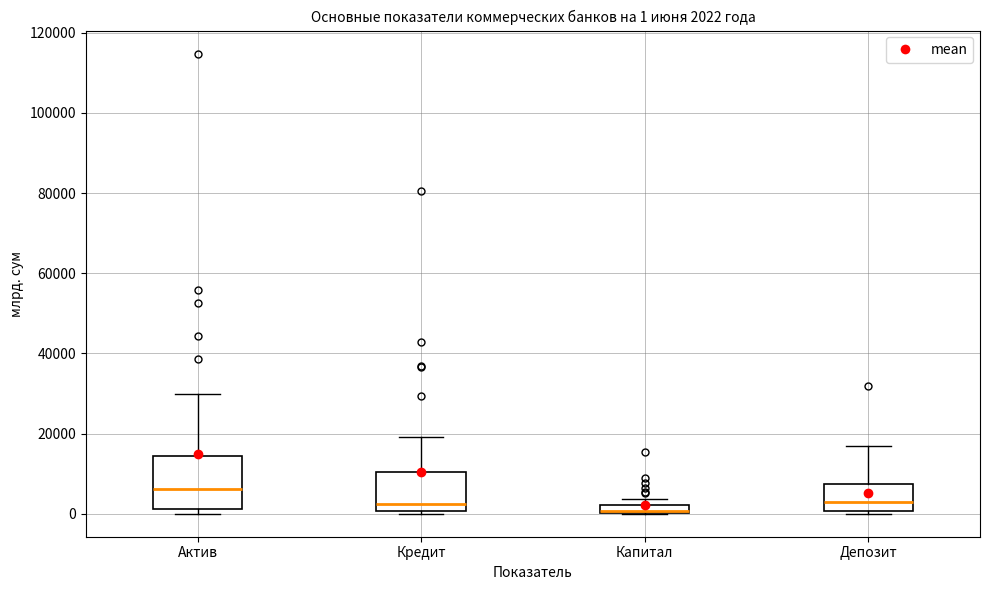

Which box is the tallest, from its lower edge to its upper edge?

Актив